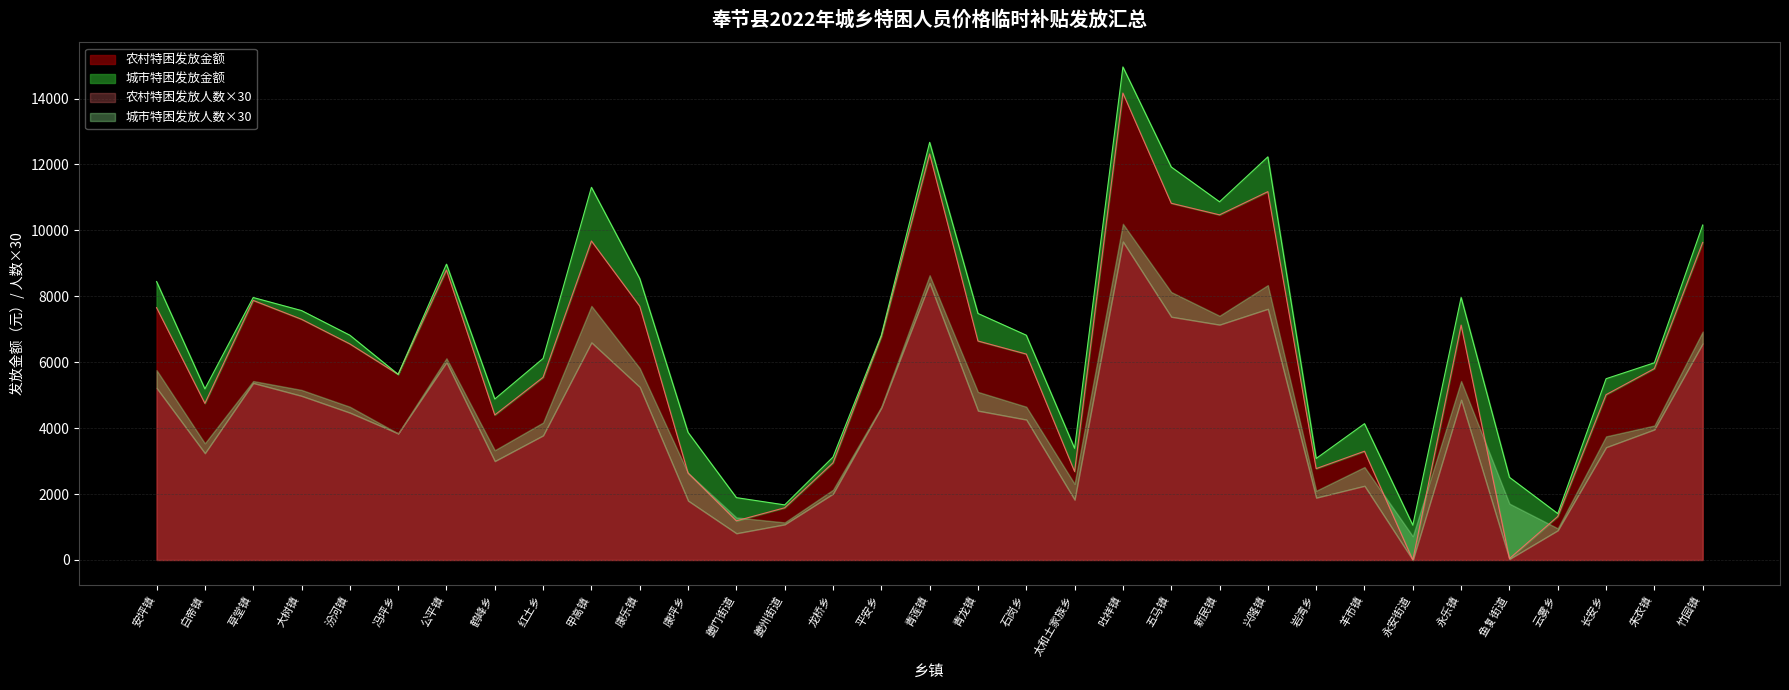

True or false: 农村特困发放金额 has a value of 10867 at 平安乡.

False